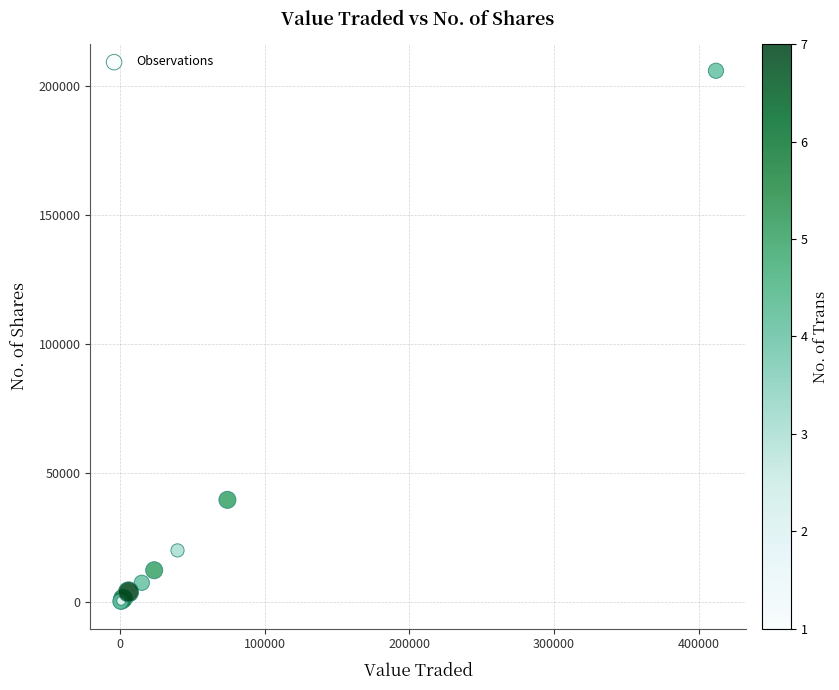

What Y value in the scatter plot is closest to 103005?

39655